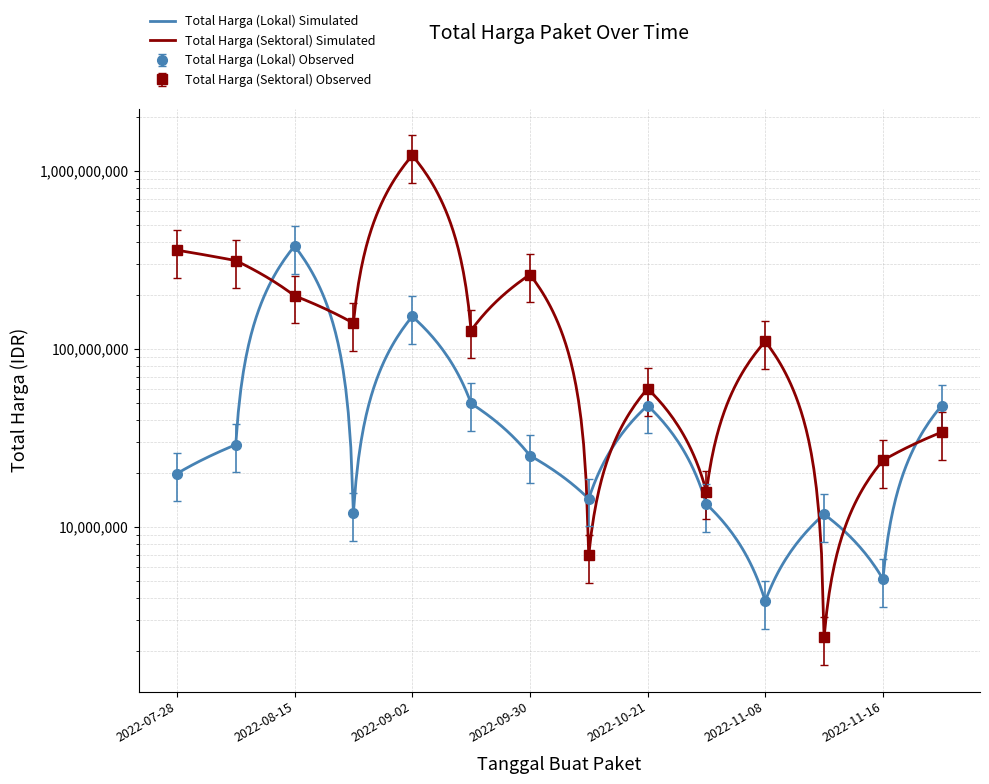

Which series has the largest range (max minus min)?

Total Harga (Sektoral)